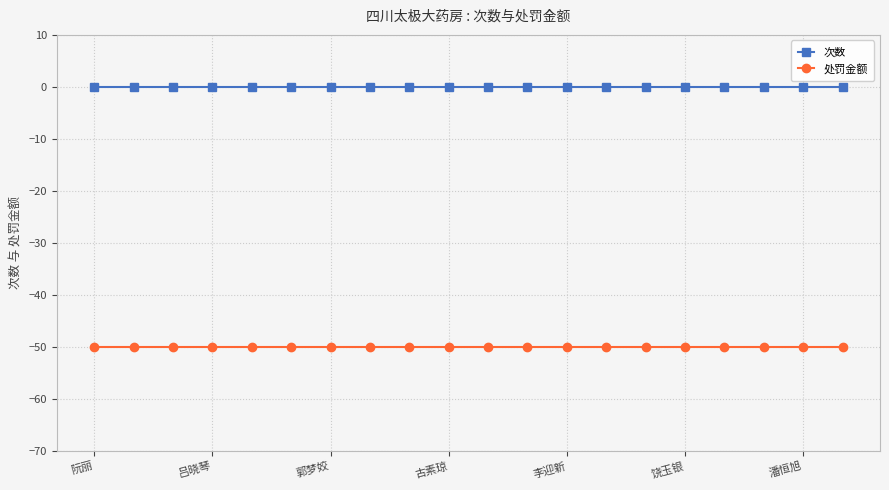

Rank the series by their average value, from lowest to highest.

处罚金额, 次数